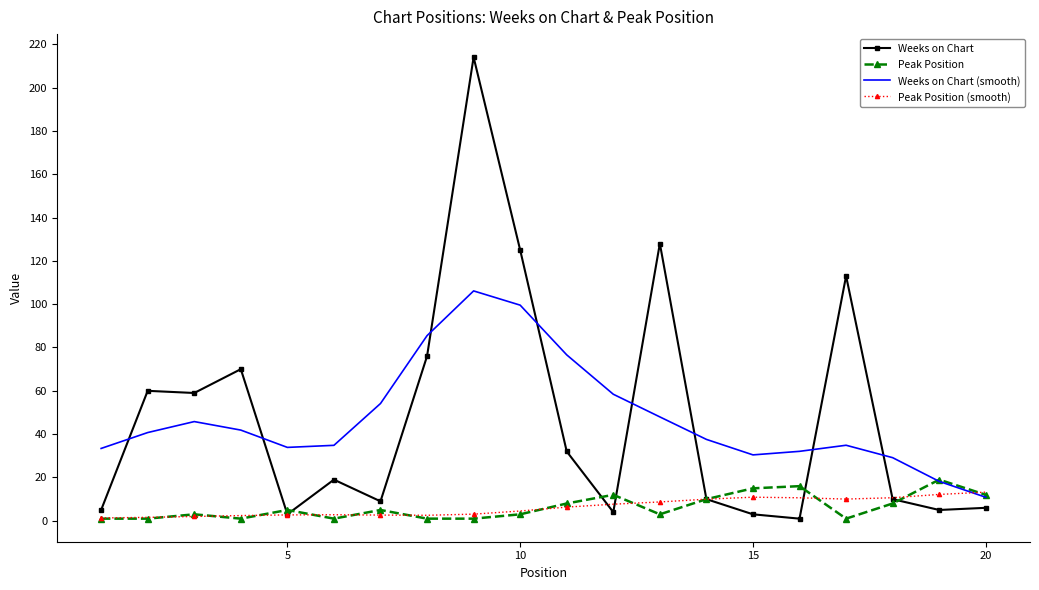

What is the maximum value for Peak Position (smooth)?

13.2